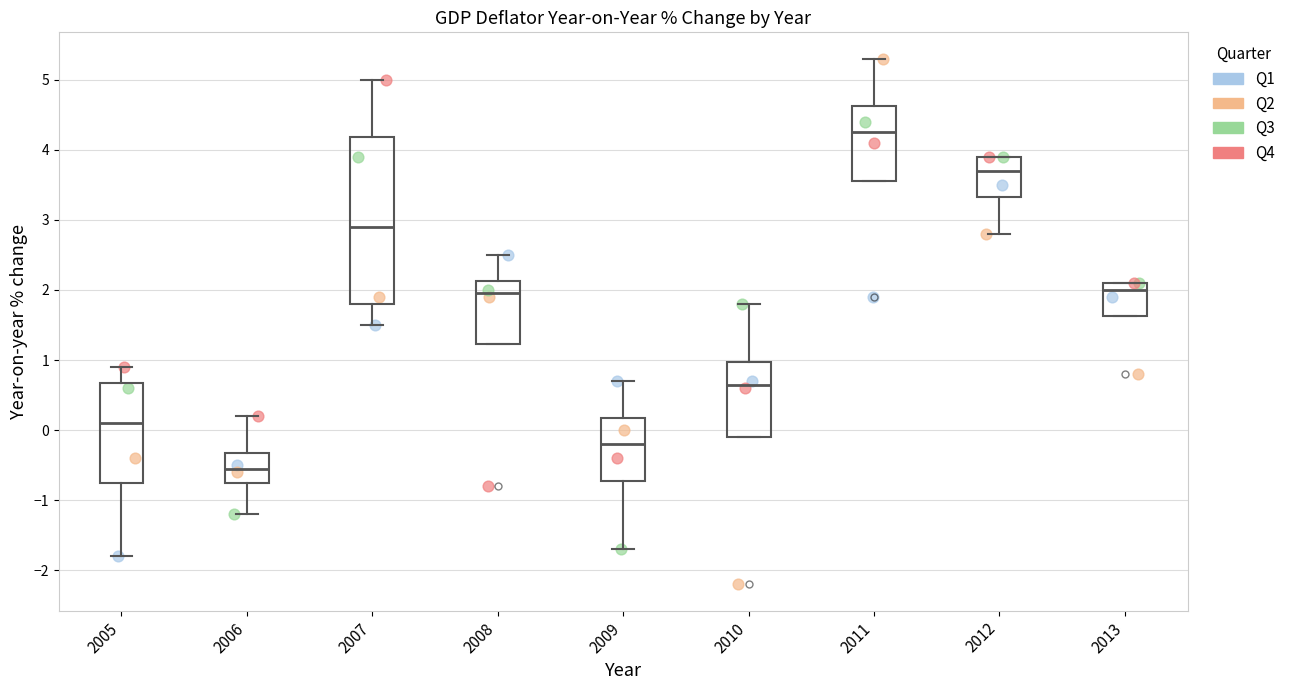

Reading left to right, transcribe this box plot: for each box, give where its median line is, the range the box spans, and where its two whiskers end, as read against the y-axis. The values are not printed on the chart, so give them approximately, as read against the axis.

2005: median 0.1, box -0.7 to 0.7, whiskers -1.8 to 0.9
2006: median -0.5, box -0.7 to -0.3, whiskers -1.2 to 0.2
2007: median 2.9, box 1.8 to 4.2, whiskers 1.5 to 5.0
2008: median 2.0, box 1.2 to 2.1, whiskers 1.2 to 2.5
2009: median -0.2, box -0.7 to 0.2, whiskers -1.7 to 0.7
2010: median 0.7, box -0.1 to 1.0, whiskers -0.1 to 1.8
2011: median 4.3, box 3.6 to 4.6, whiskers 3.6 to 5.3
2012: median 3.7, box 3.3 to 3.9, whiskers 2.8 to 3.9
2013: median 2.0, box 1.6 to 2.1, whiskers 1.6 to 2.1